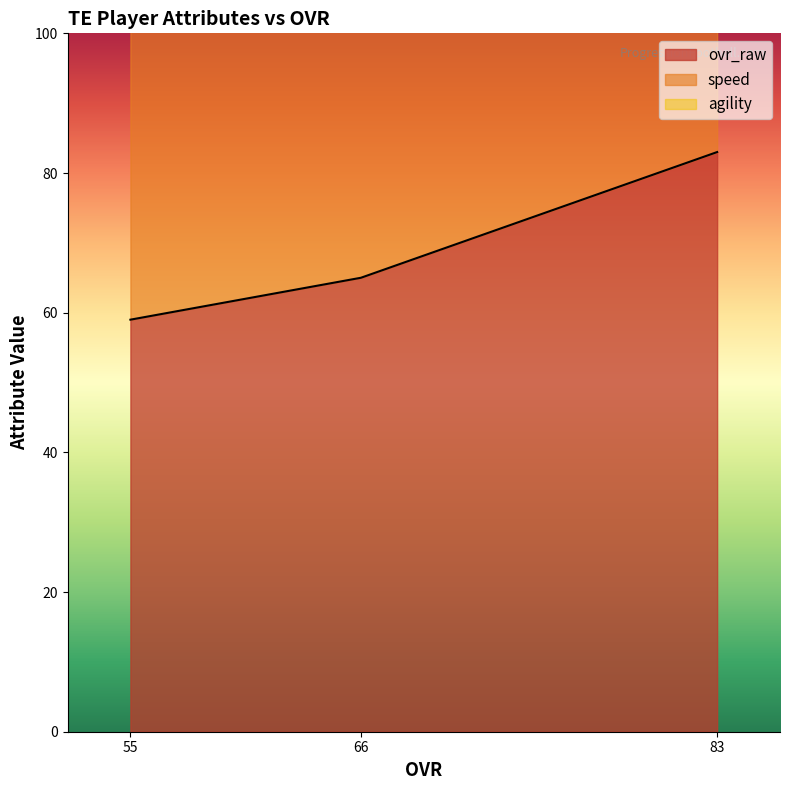

How many data points in speed are above 134?

1